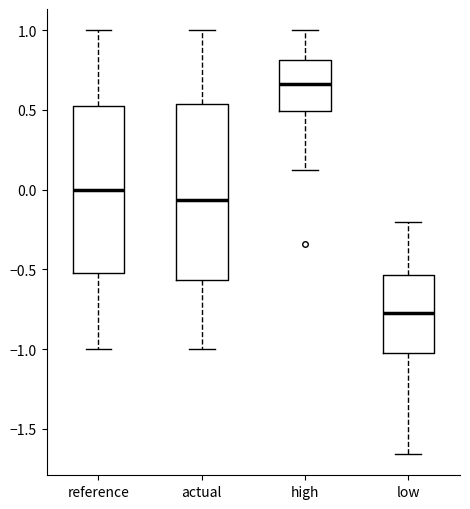

Reading left to right, transcribe this box plot: for each box, give where its median line is, the range the box spans, and where its two whiskers end, as read against the y-axis. The values are not printed on the chart, so give them approximately, as read against the axis.

reference: median 0.00, box -0.50 to 0.55, whiskers -1.00 to 1.00
actual: median -0.05, box -0.55 to 0.55, whiskers -1.00 to 1.00
high: median 0.65, box 0.50 to 0.80, whiskers 0.10 to 1.00
low: median -0.75, box -1.00 to -0.55, whiskers -1.65 to -0.20